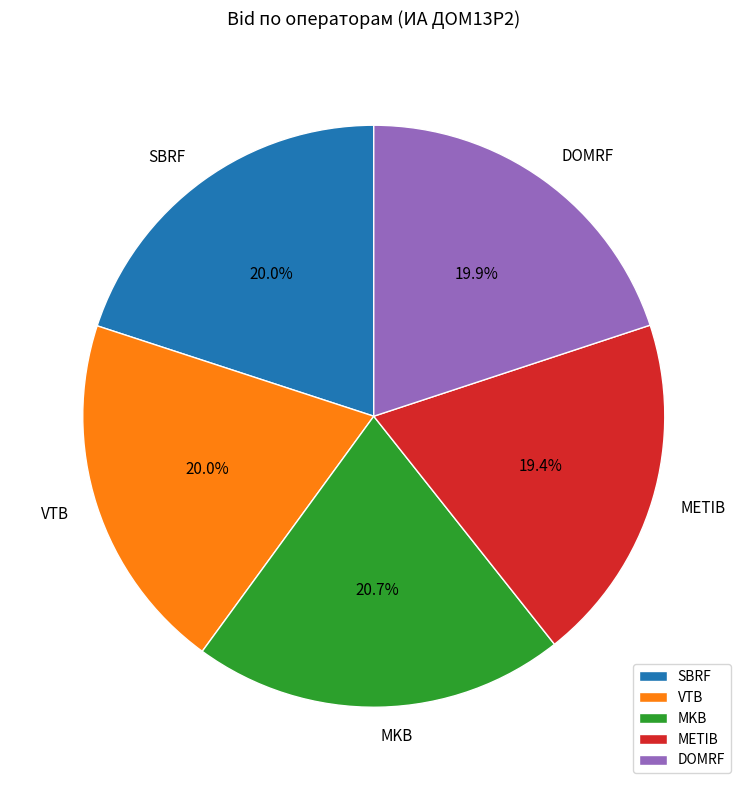

Approximately how many times larger is the value at METIB compared to MKB?

0.9